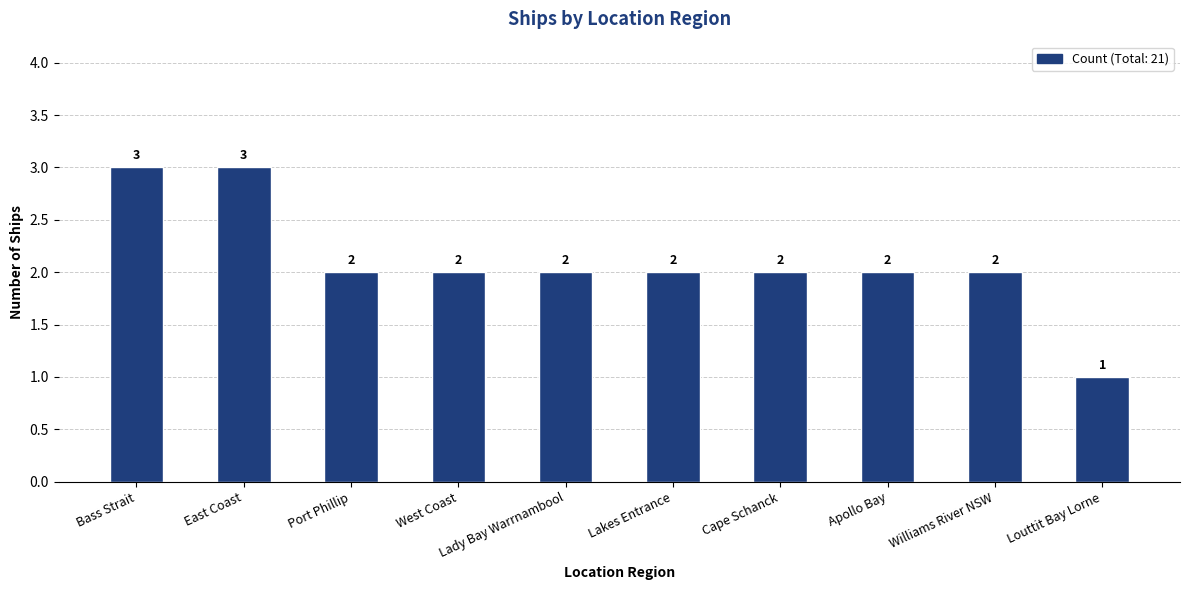

What value does the data have at Cape Schanck?

2